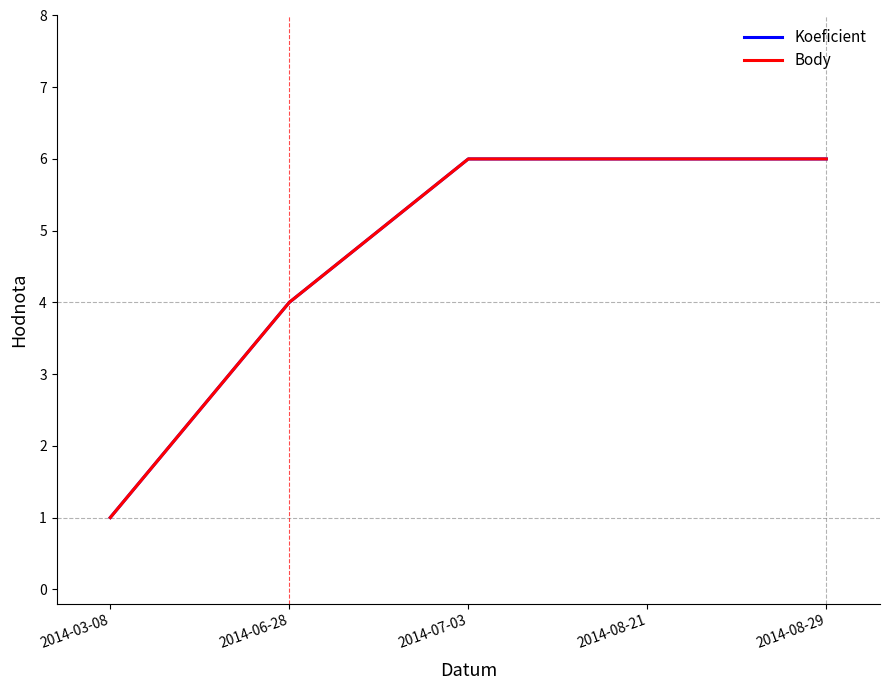

Is this an area chart (filled region under the line)?

No